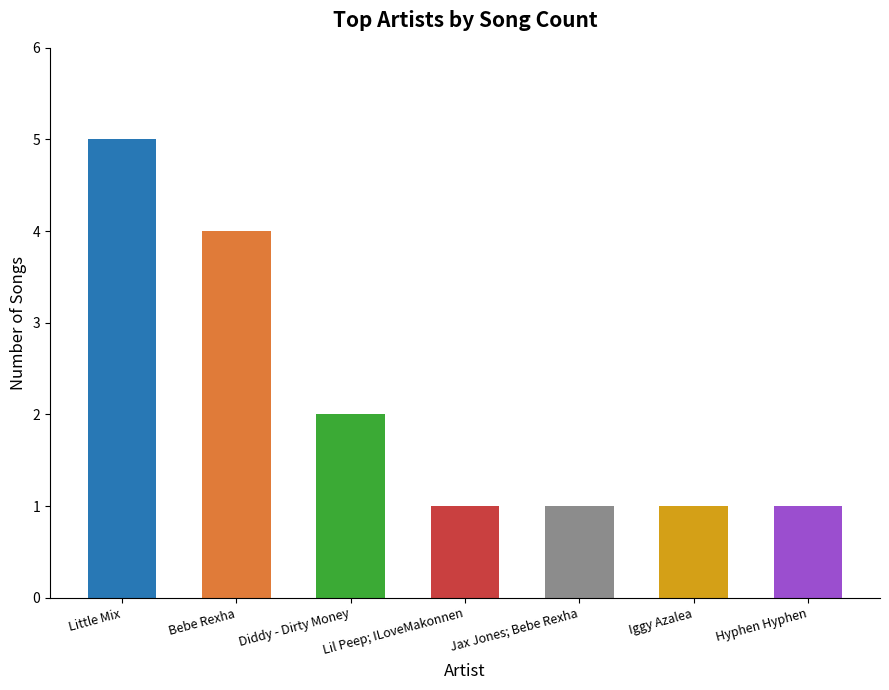

What value does the data have at Little Mix?

5